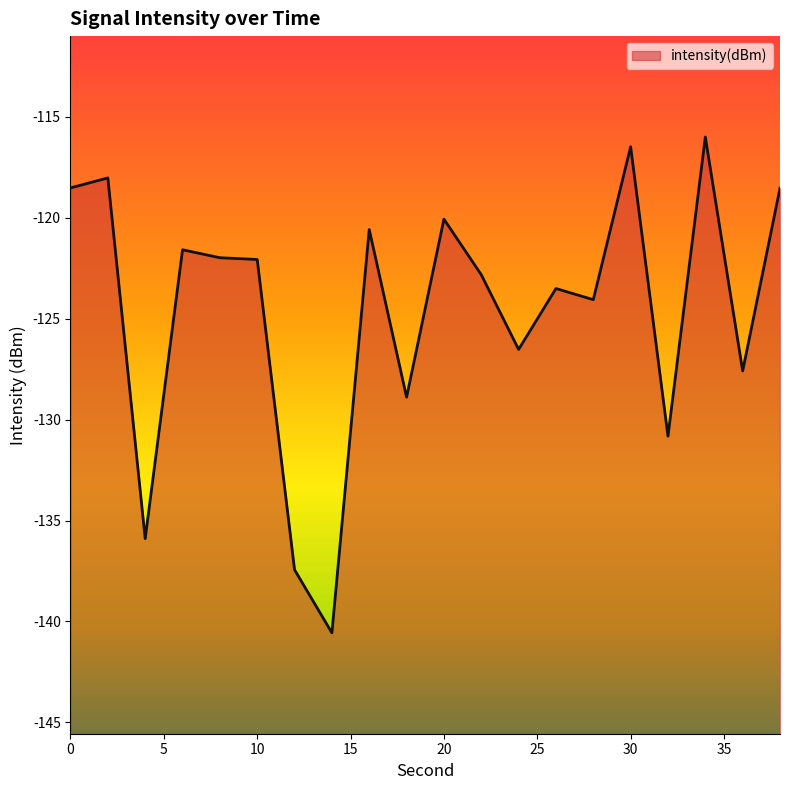

How many categories are shown in the chart?

20